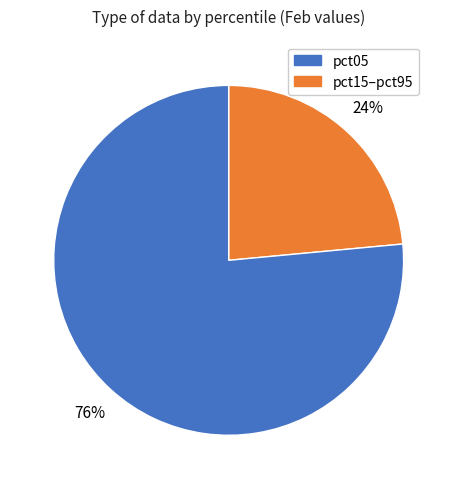

To the nearest percent, what is the average slice percentage?

50%